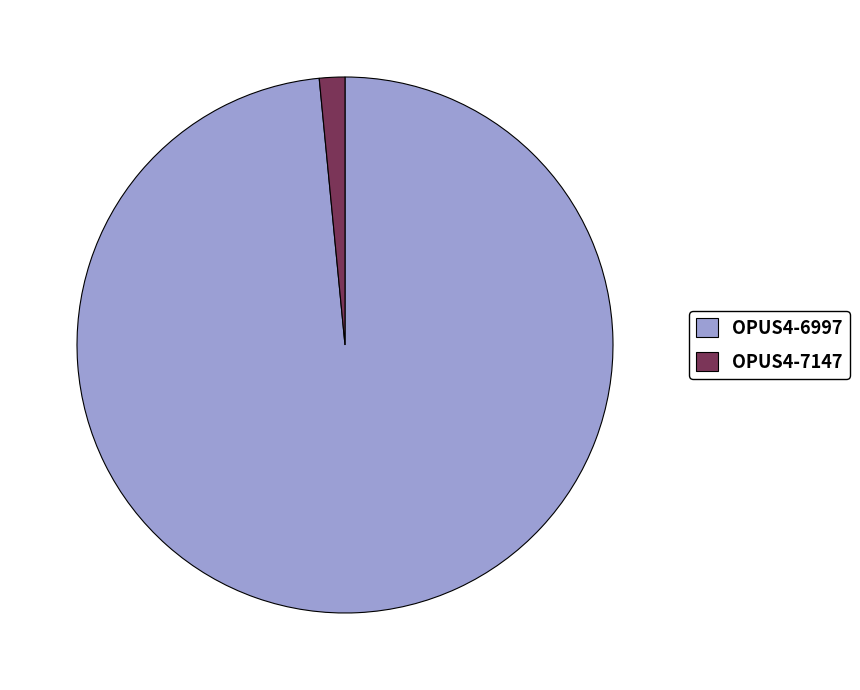

How many segments does this pie chart have?

2